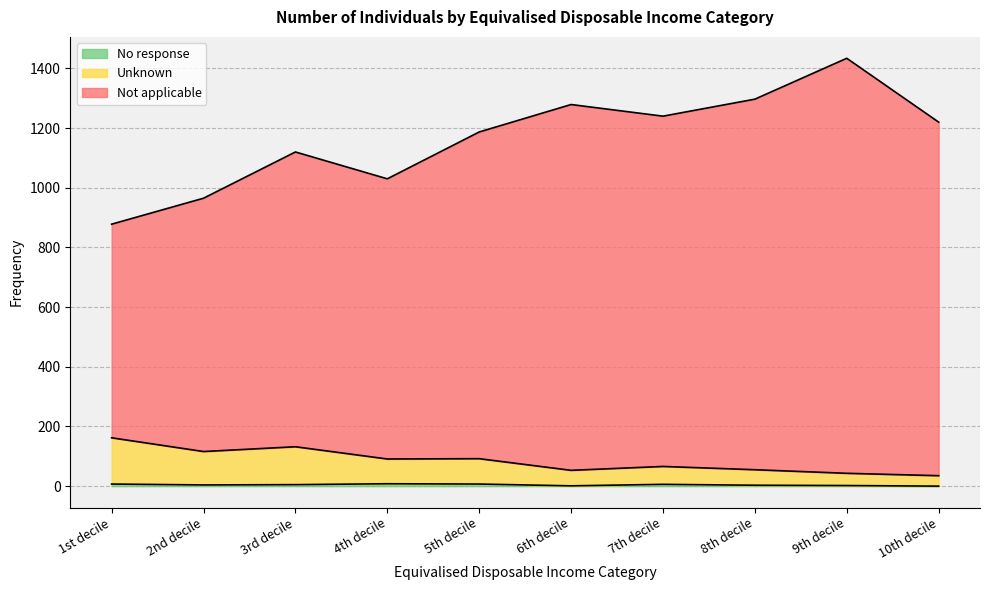

How many lines are shown in the chart?

3